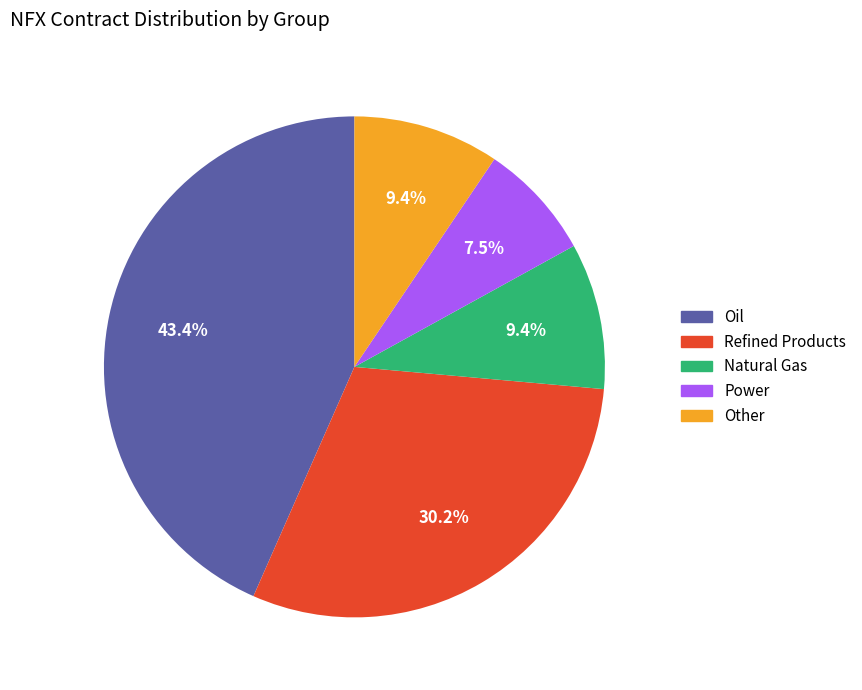

How many segments does this pie chart have?

5